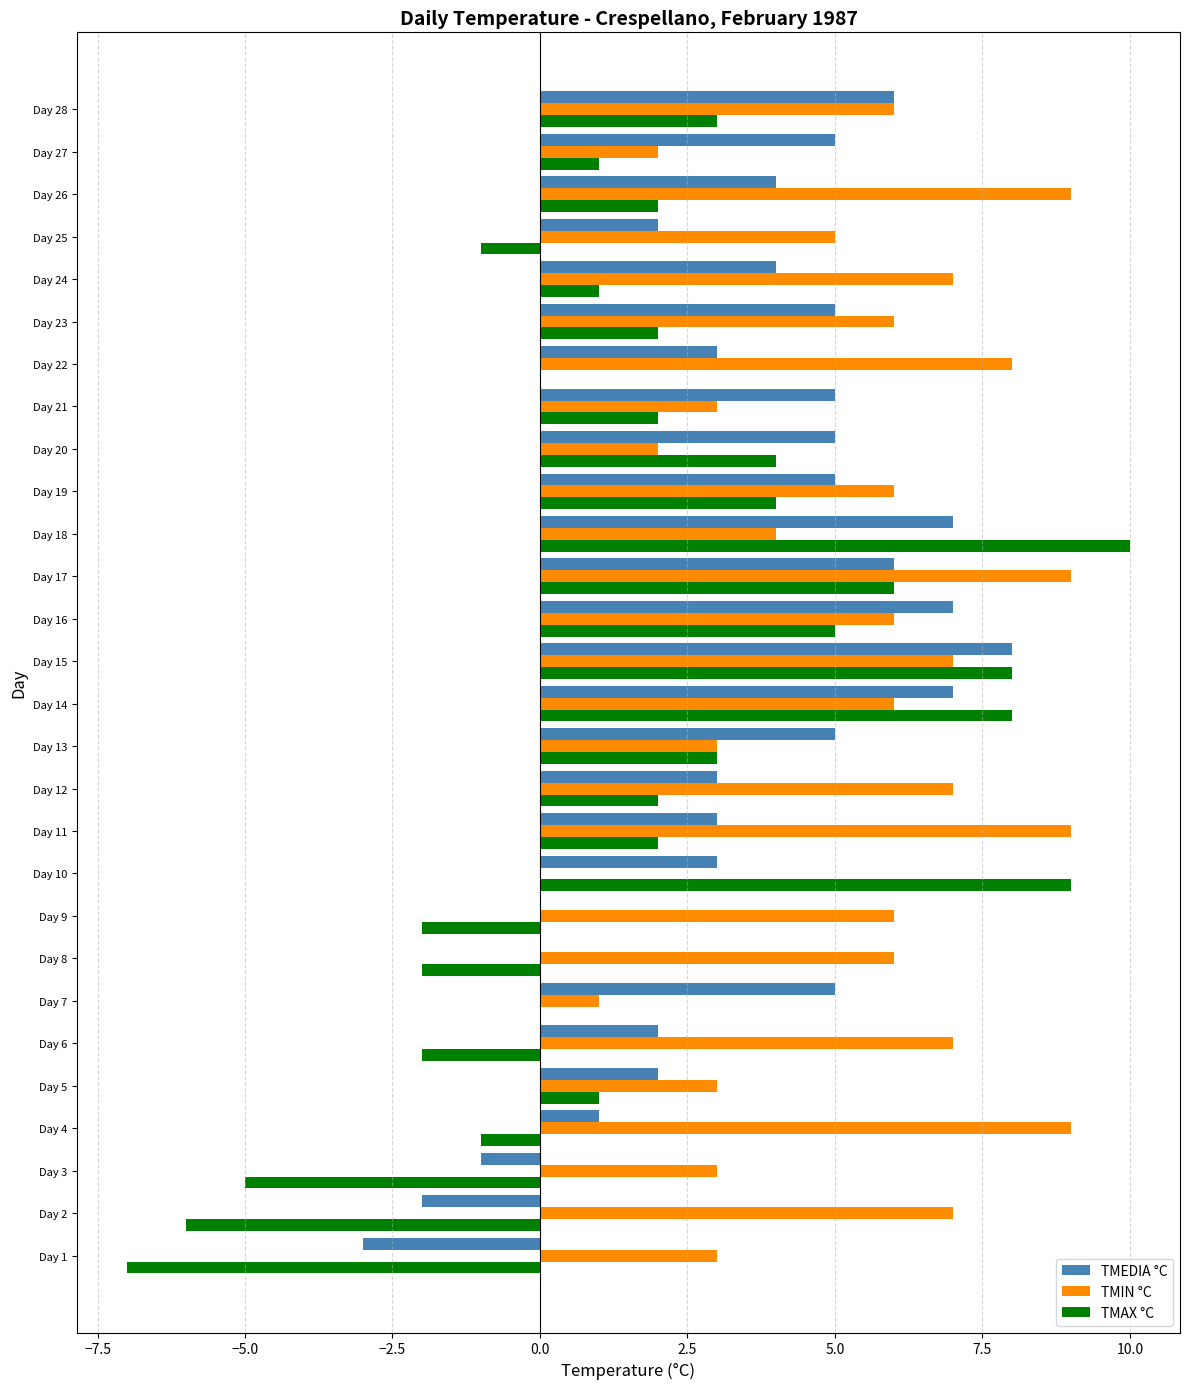

Which category has the highest value in the TMEDIA °C series?

Day 15